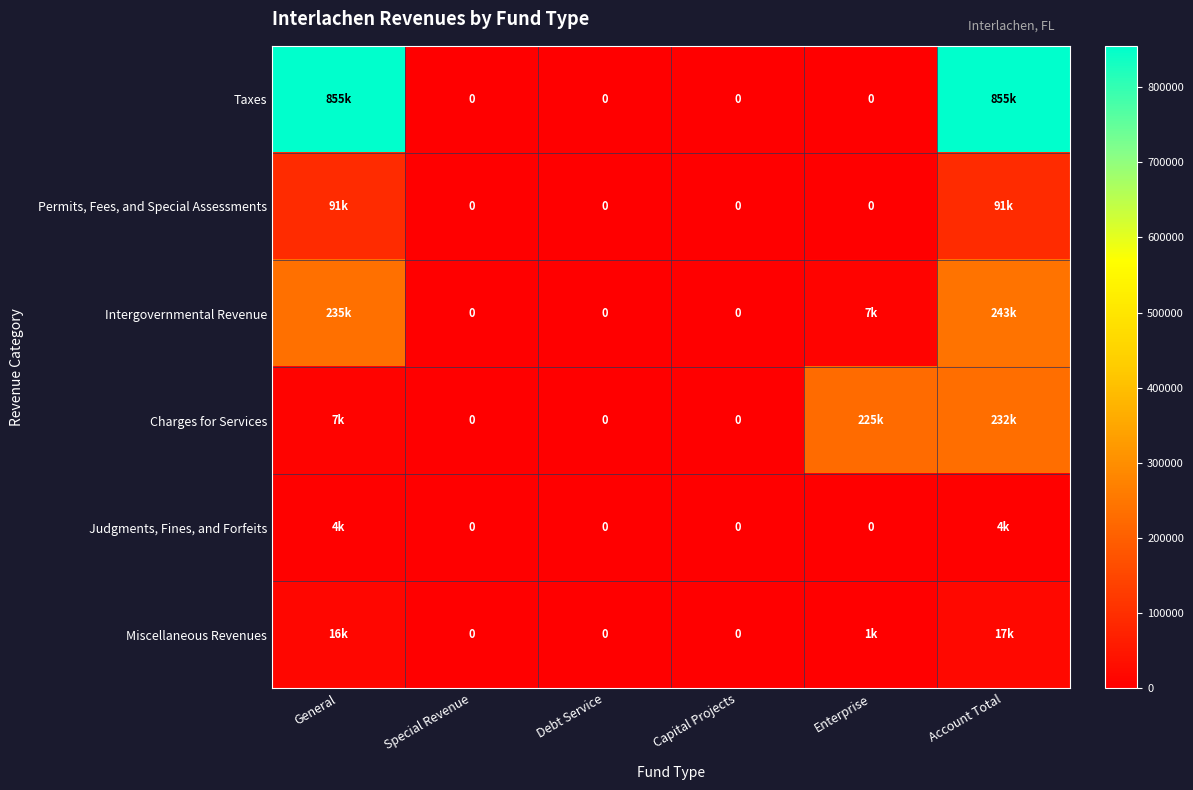

Which category has the lowest value across all series?

Special Revenue